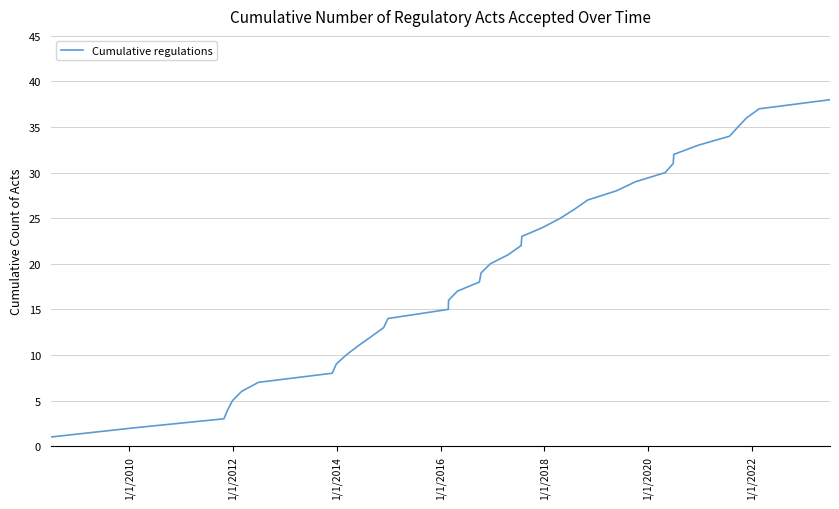

What is the difference between the maximum and minimum values?

37